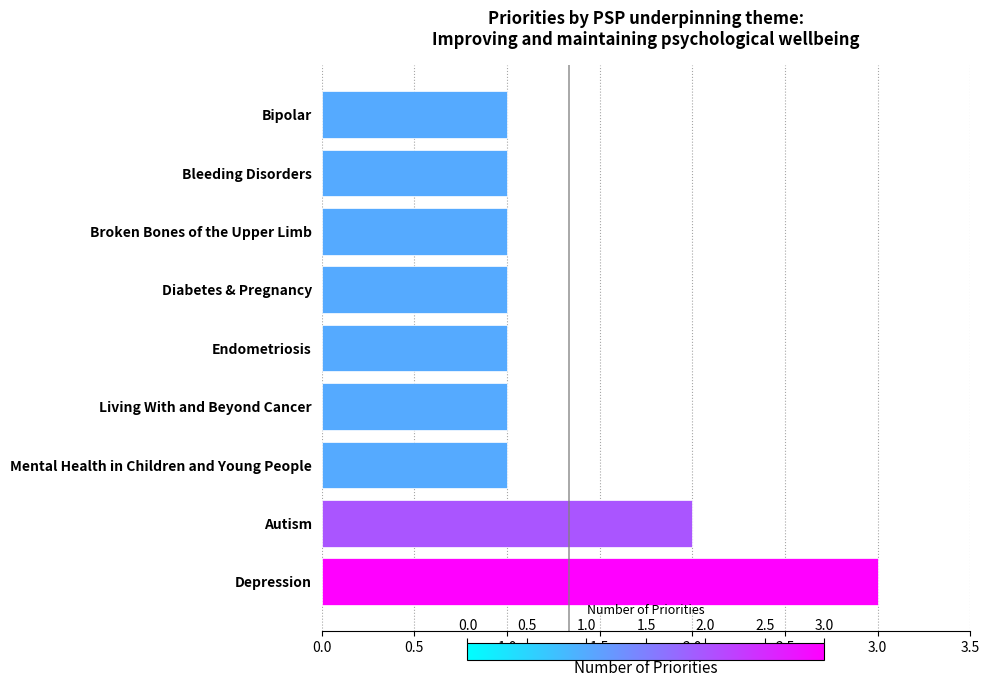

What is the greatest value displayed?

3